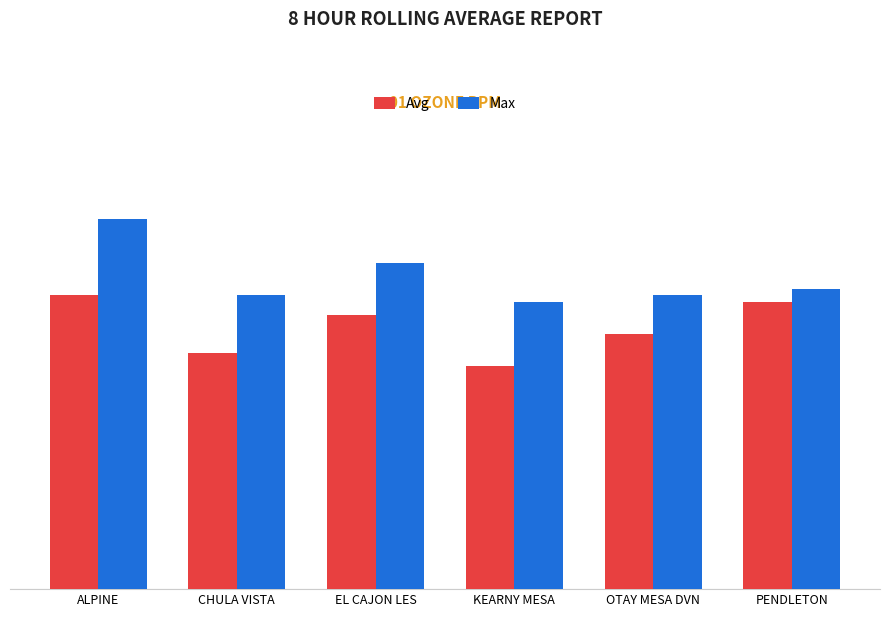

What are all the series names shown in the legend?

Avg, Max